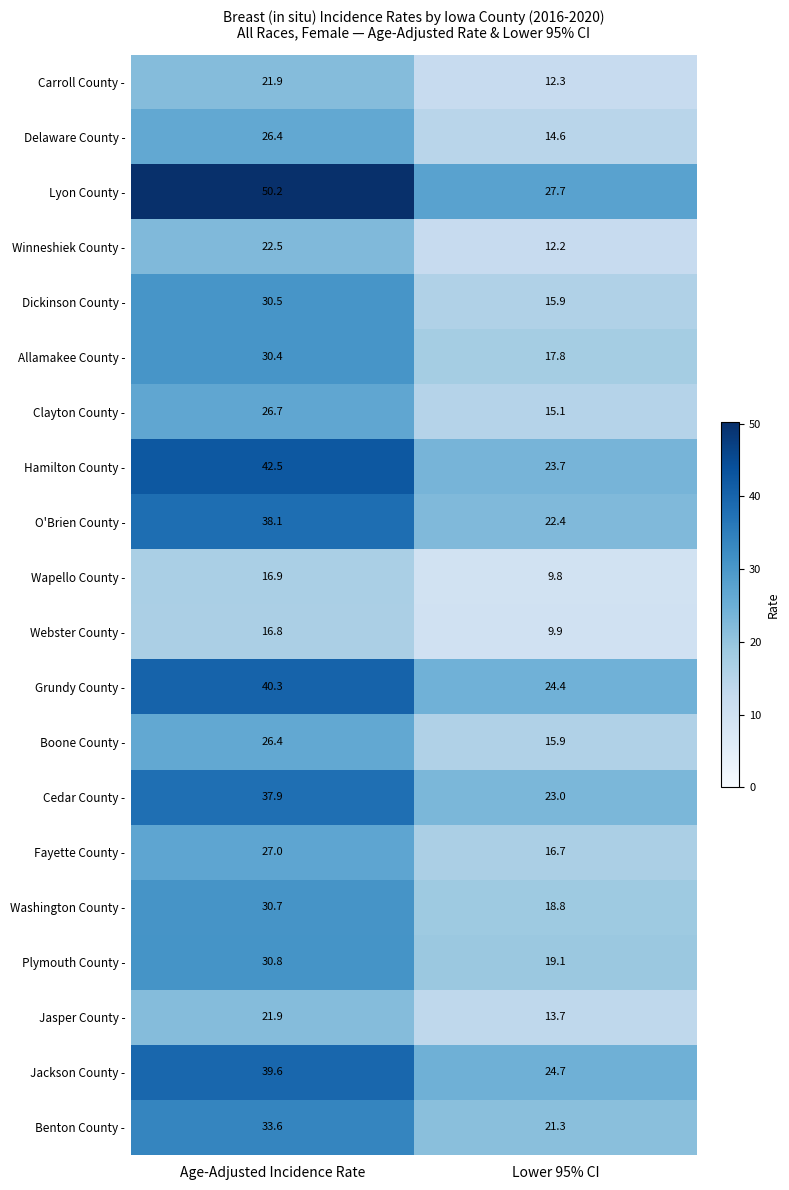

What is the total value across all series at Lower 95% CI?

359.0